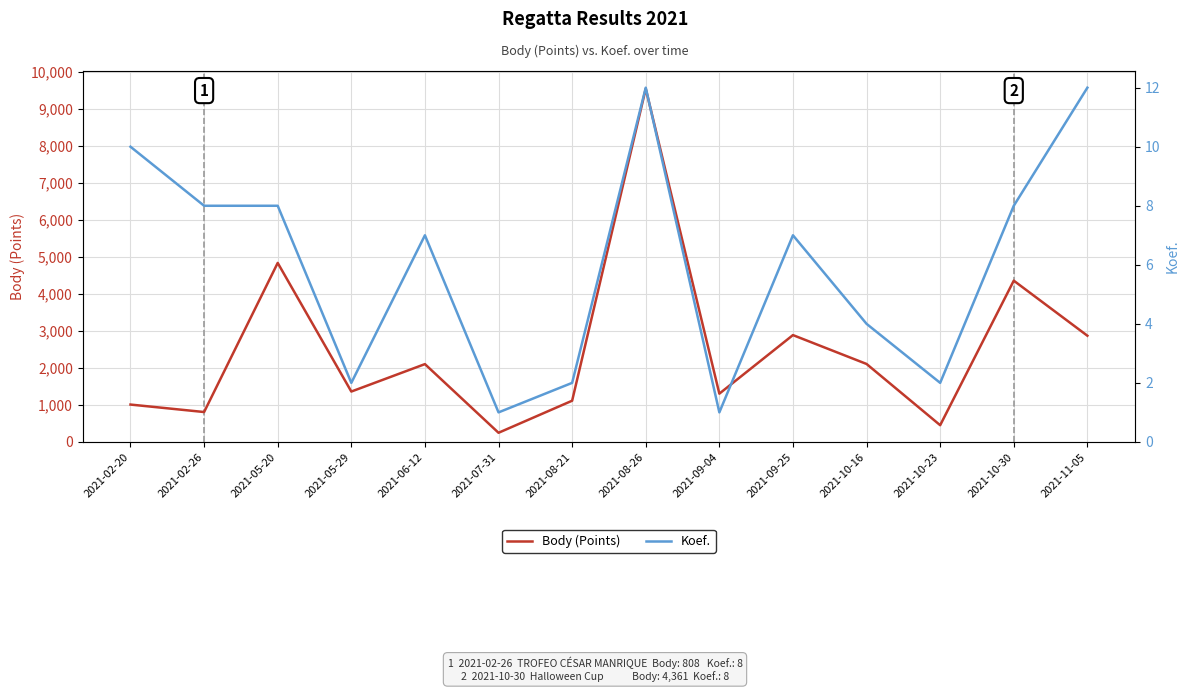

What is the sum of the Body (Points) values at 2021-05-20 and 2021-02-26?

5649